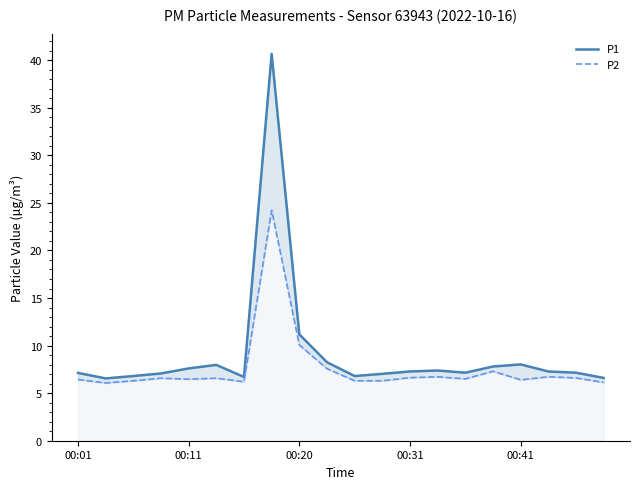

True or false: P2 and P1 intersect in this chart.

False